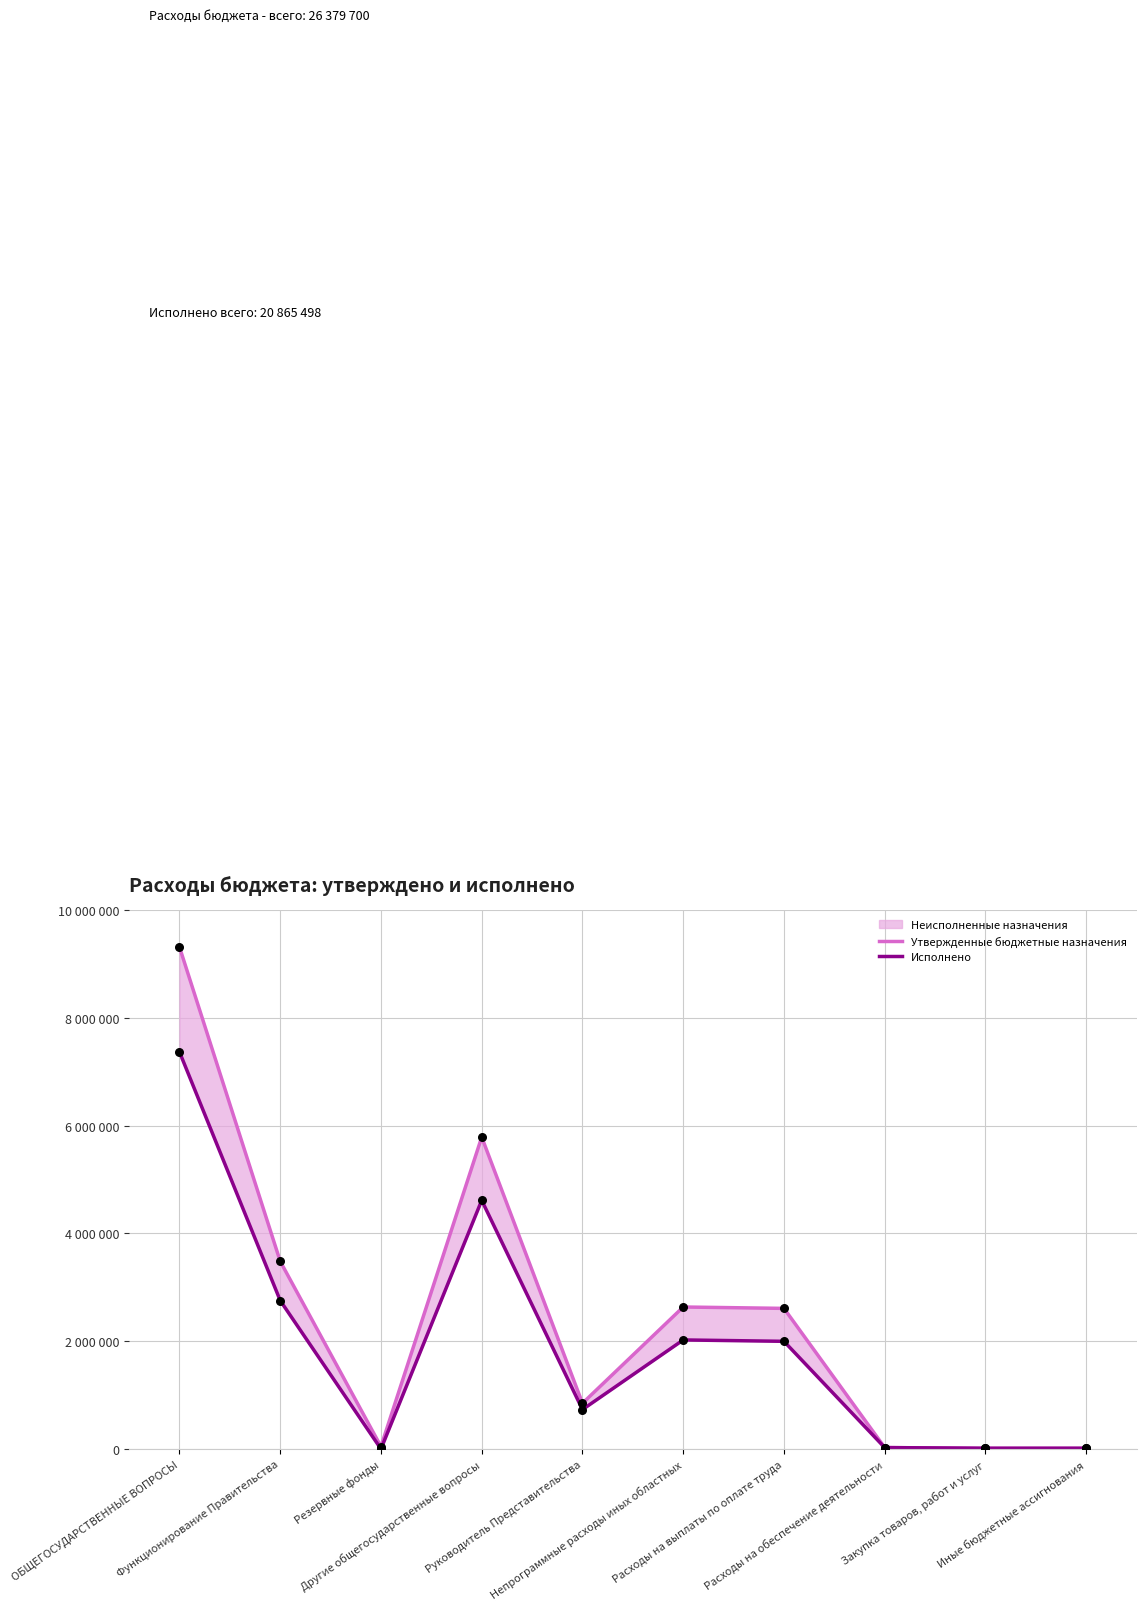

What are all the series names shown in the legend?

Утвержденные бюджетные назначения, Исполнено